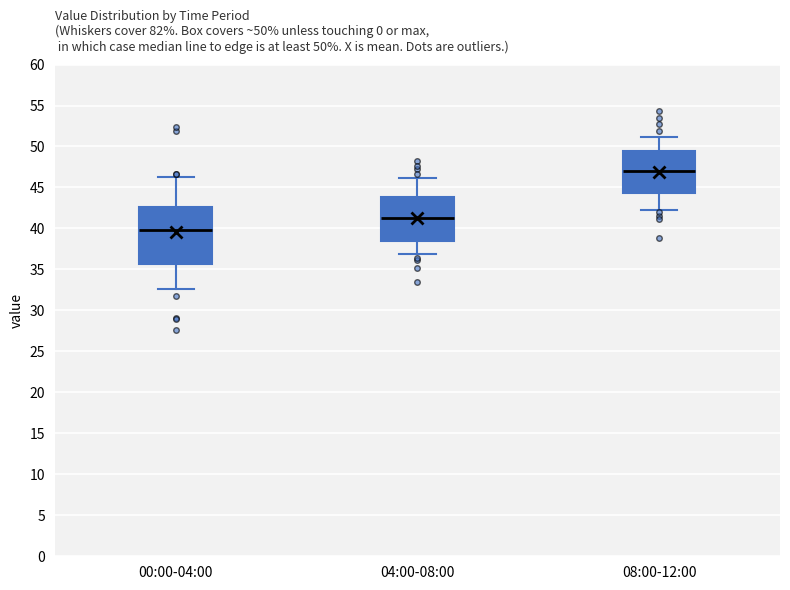

Comparing the boxes themselves (not the whiskers), which one is the tallest?

00:00-04:00